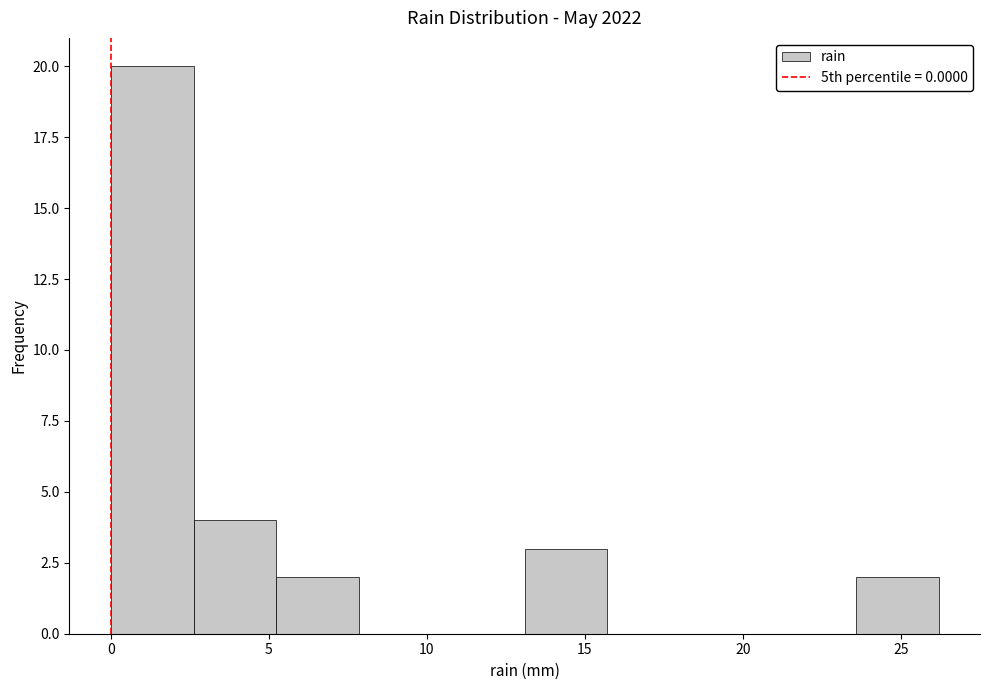

Reading left to right, transcribe this chart: for each bar, give the range it covers on the x-axis and its height. Neither the bar edges nor the heights are printed on the chart, so give them approximately, as read against the axes.

0.0 to 2.5: 20
2.5 to 5.0: 4
5.0 to 8.0: 2
8.0 to 10.5: 0
10.5 to 13.0: 0
13.0 to 15.5: 3
15.5 to 18.5: 0
18.5 to 21.0: 0
21.0 to 23.5: 0
23.5 to 26.0: 2